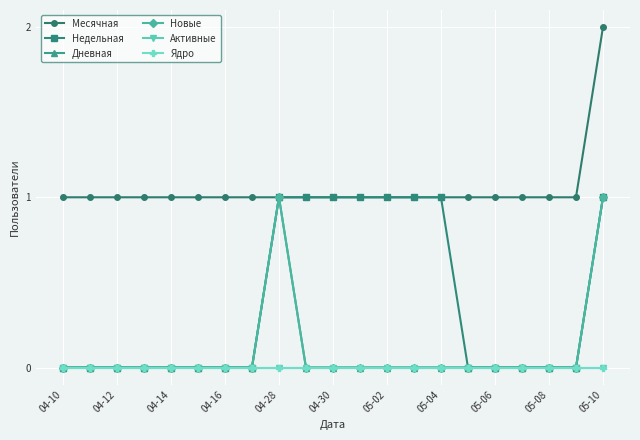

Which series has the largest total across all categories?

Месячная